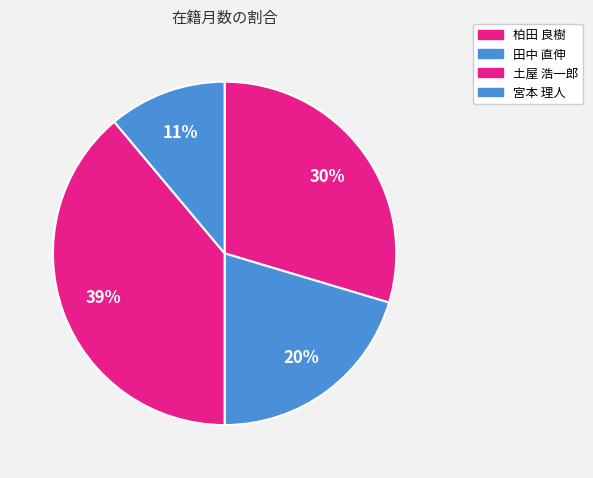

Do 宮本 理人 and 柏田 良樹 together represent more than half of the pie?

No